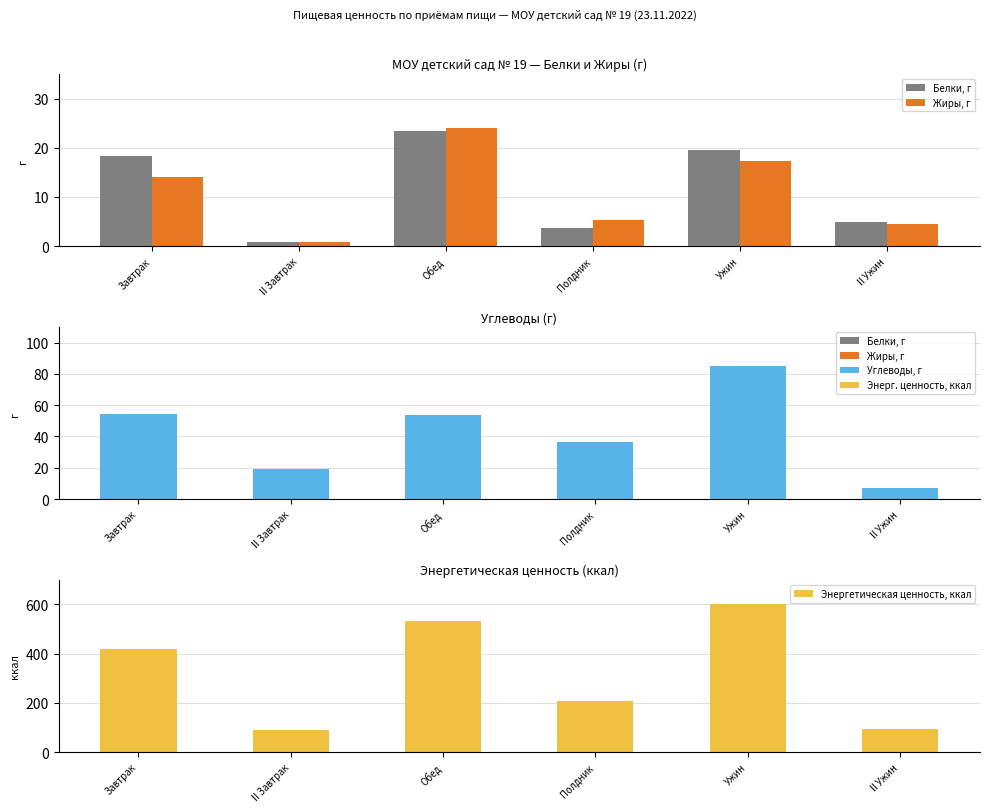

At which category is the sum across all series the highest?

Ужин